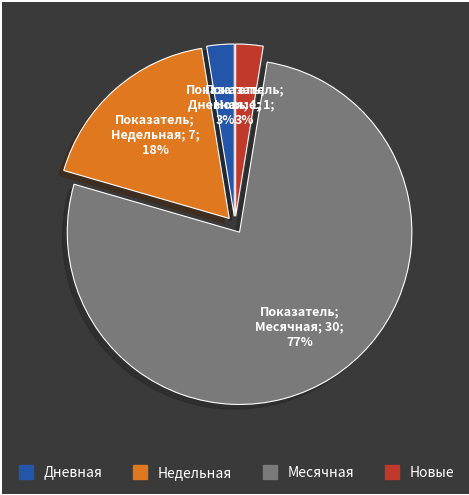

To the nearest percent, what is the average slice percentage?

25%